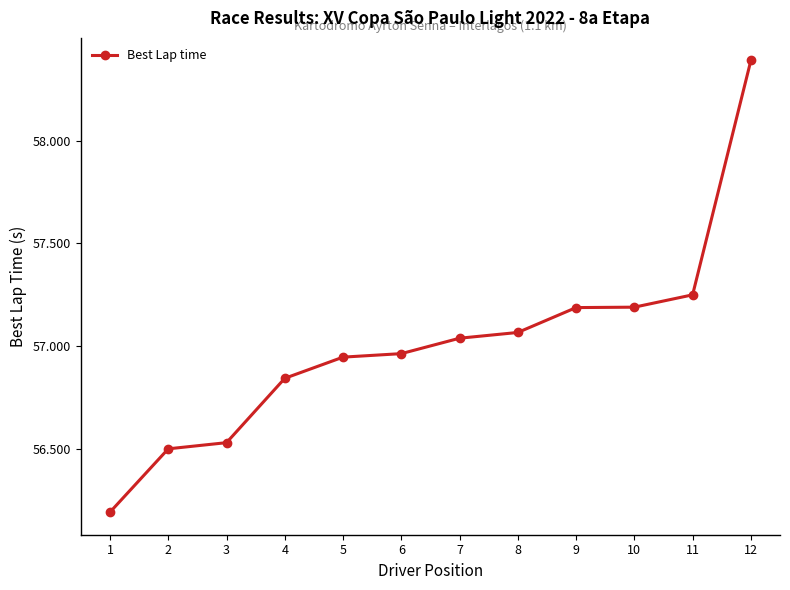

How many data points does each series have?

12